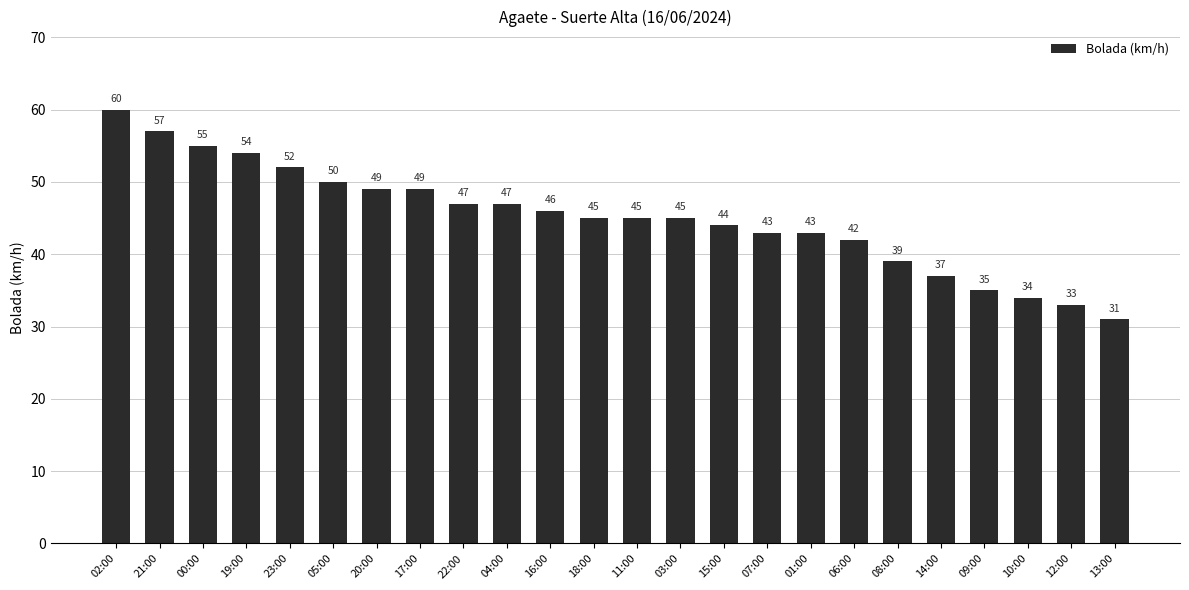

What is the ratio of the value at 09:00 to the value at 04:00?

0.7